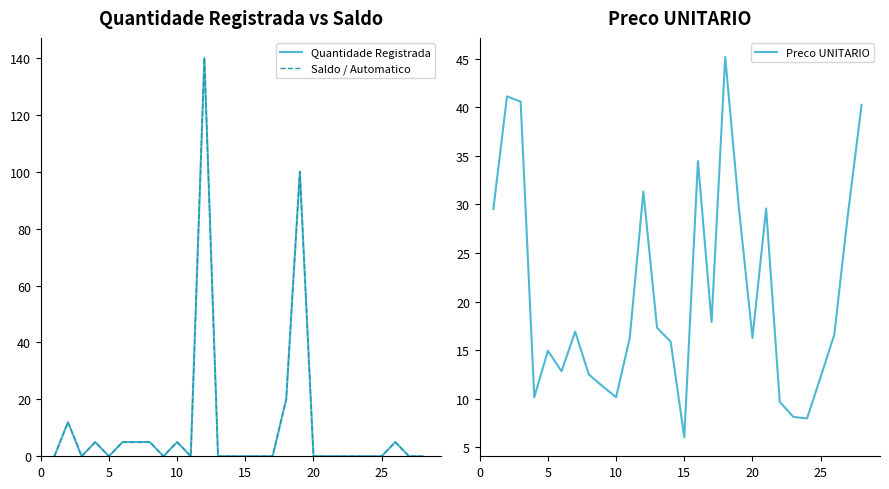

The value of Preco UNITARIO at 10 is 10.2. True or false?

True